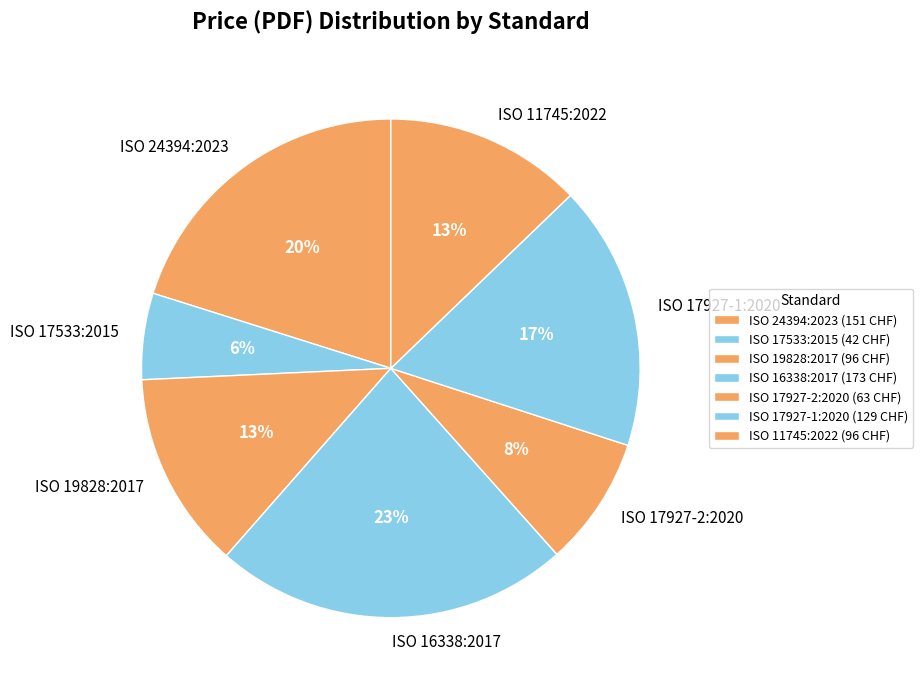

What is the largest slice in the pie chart?

ISO 16338:2017